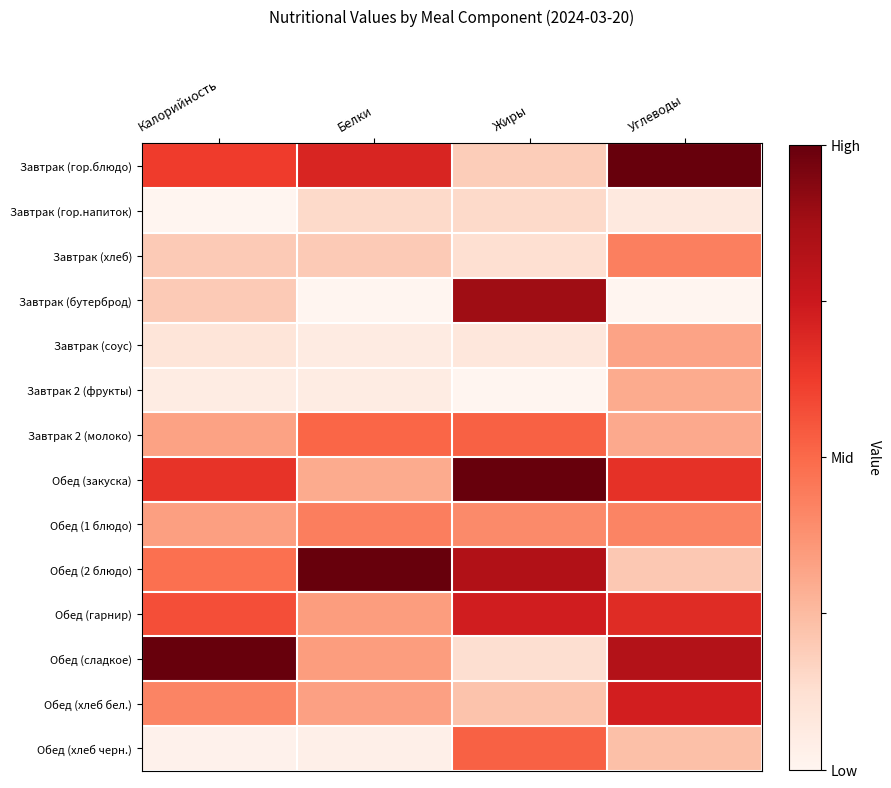

Rank the series by their maximum value, from lowest to highest.

Завтрак (гор.напиток), Завтрак 2 (фрукты), Завтрак (соус), Завтрак (хлеб), Обед (1 блюдо), Завтрак 2 (молоко), Обед (хлеб черн.), Обед (хлеб бел.), Обед (гарнир), Завтрак (бутерброд), Завтрак (гор.блюдо), Обед (закуска), Обед (2 блюдо), Обед (сладкое)